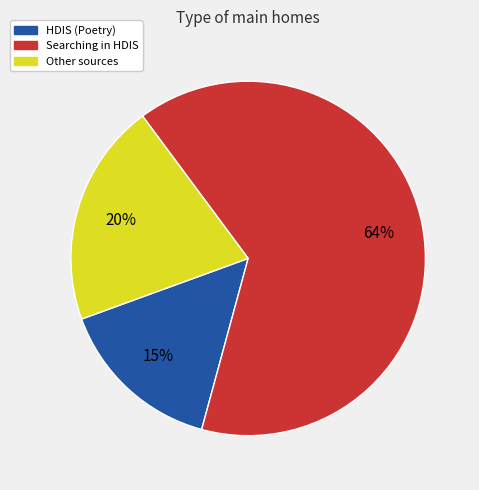

The HDIS (Poetry) slice represents 28% of the pie. True or false?

False